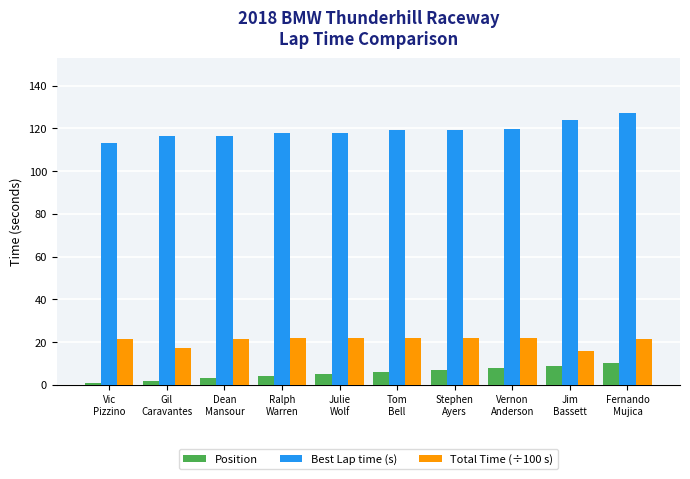

Does the chart contain stacked bars?

No